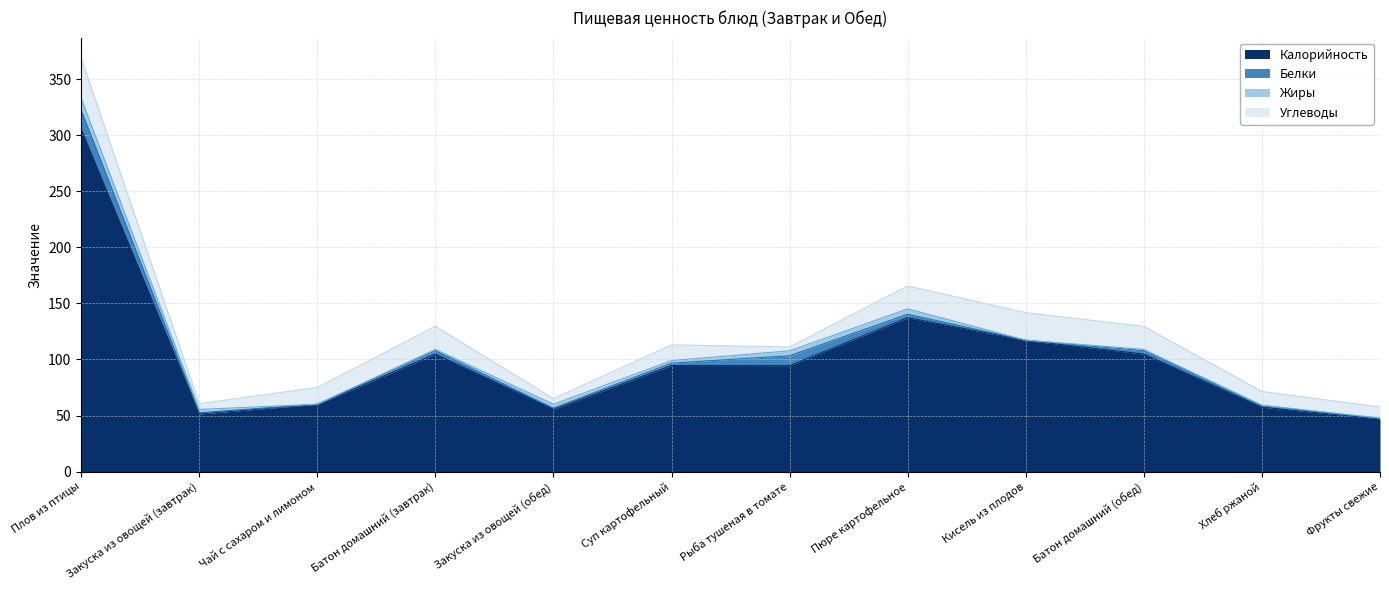

Reading right to left, transcribe all the data shown in this chart.

Калорийность: 47.0	57.5	104.8	117.0	137.2	94.5	94.6	55.7	104.8	60.0	51.4	305.3
Белки: 0.4	1.4	3.0	0.1	3.1	8.8	2.1	0.8	3.0	0.1	1.0	16.9
Жиры: 0.4	0.3	1.2	0.1	4.8	4.5	2.3	3.6	1.2	0.0	3.0	10.5
Углеводы: 9.8	12.3	20.6	24.5	20.4	3.4	14.0	5.0	20.6	15.0	5.1	35.7